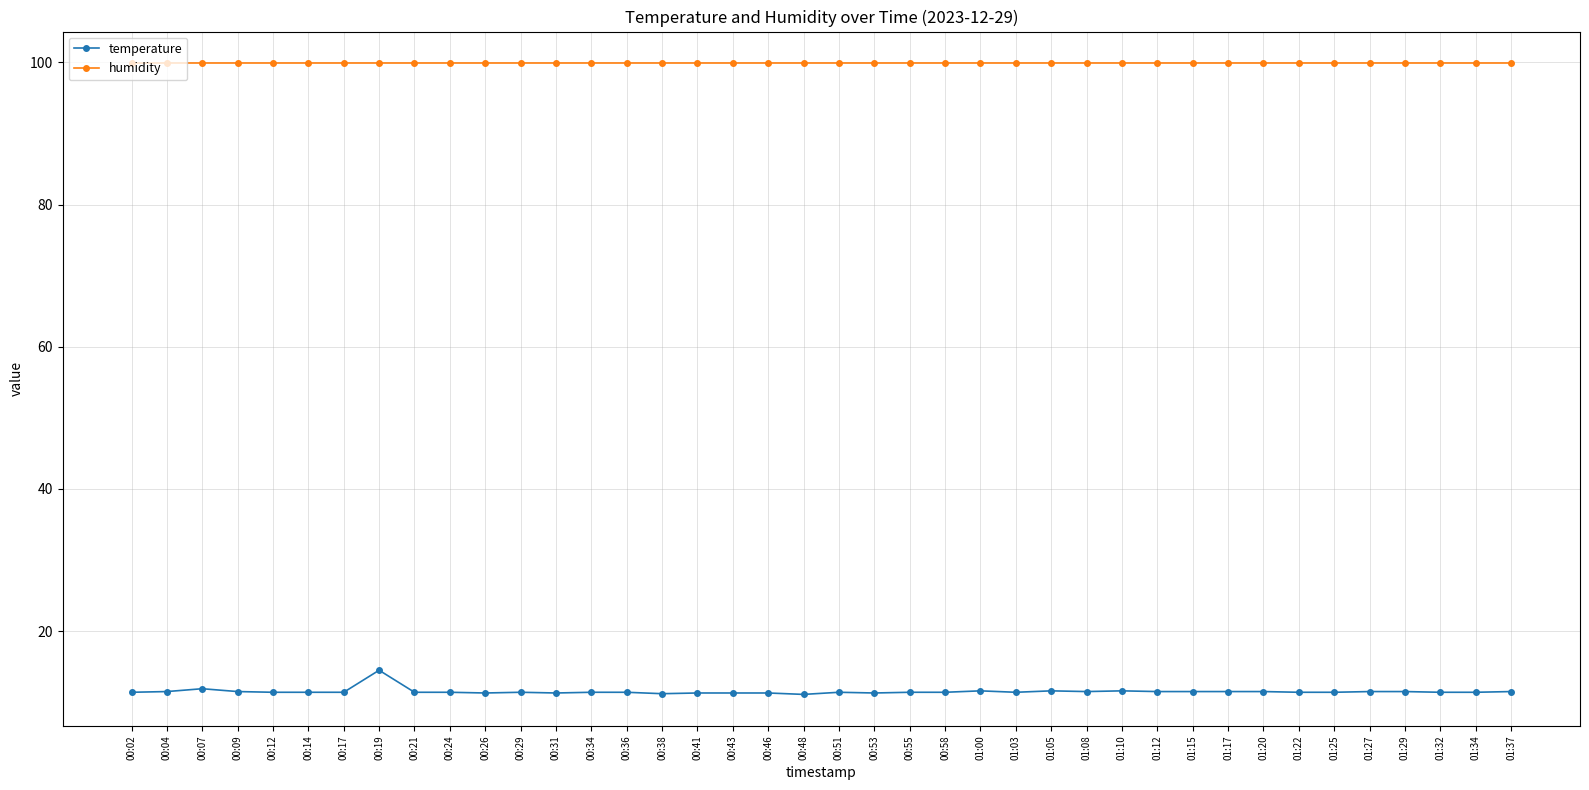

The value of humidity at 00:29 is 61.9. True or false?

False